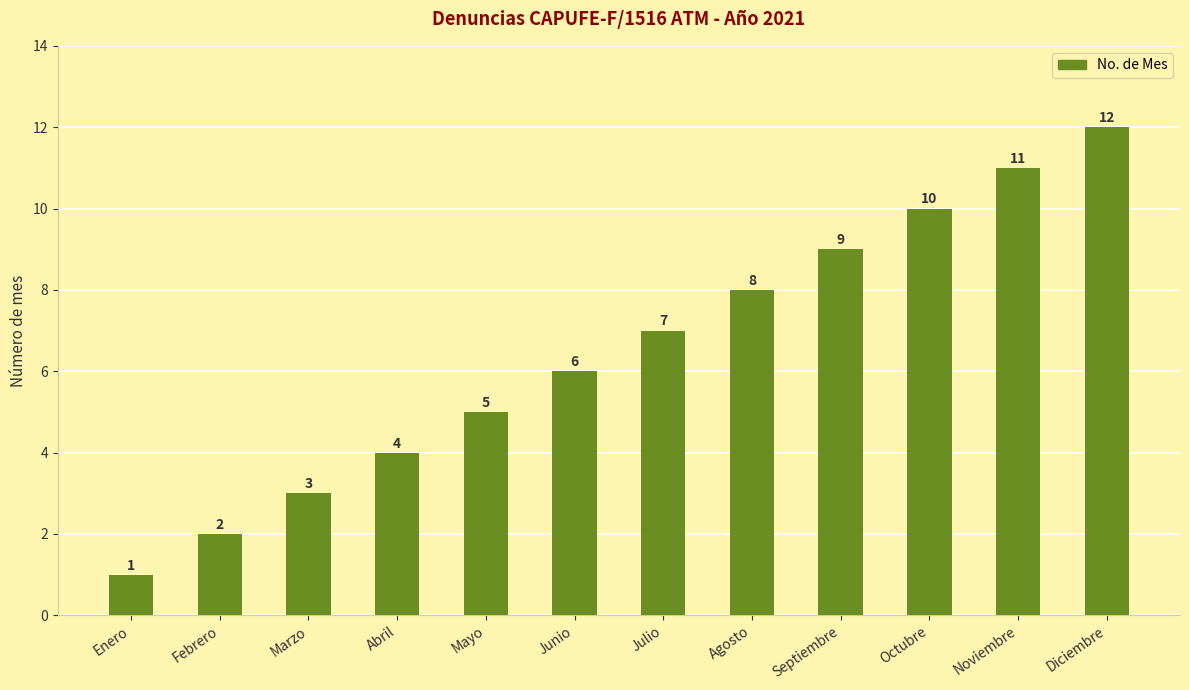

What position from the left is Mayo?

5